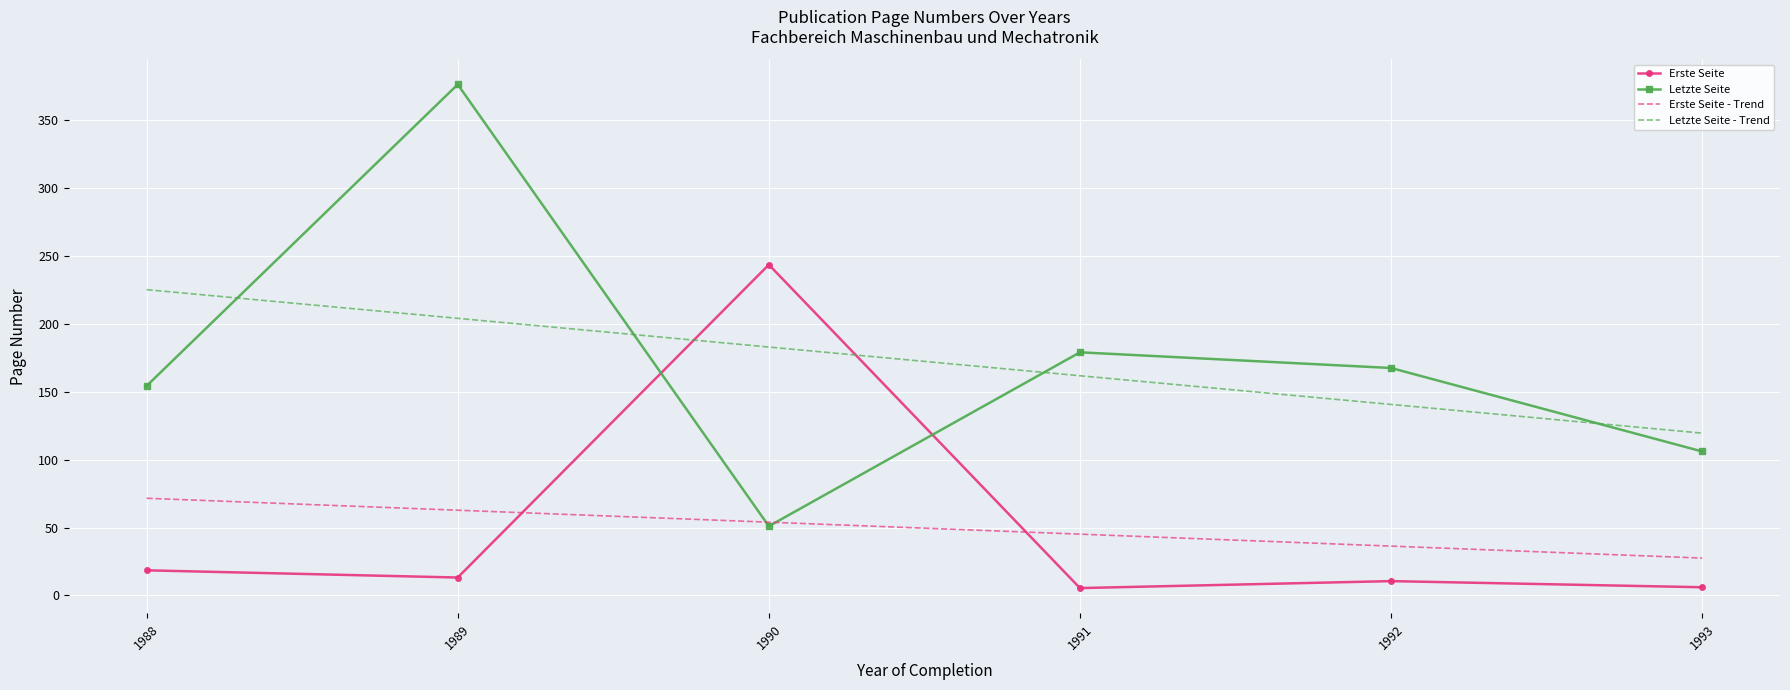

Which series changed the most between 1990 and 1992?

Erste Seite